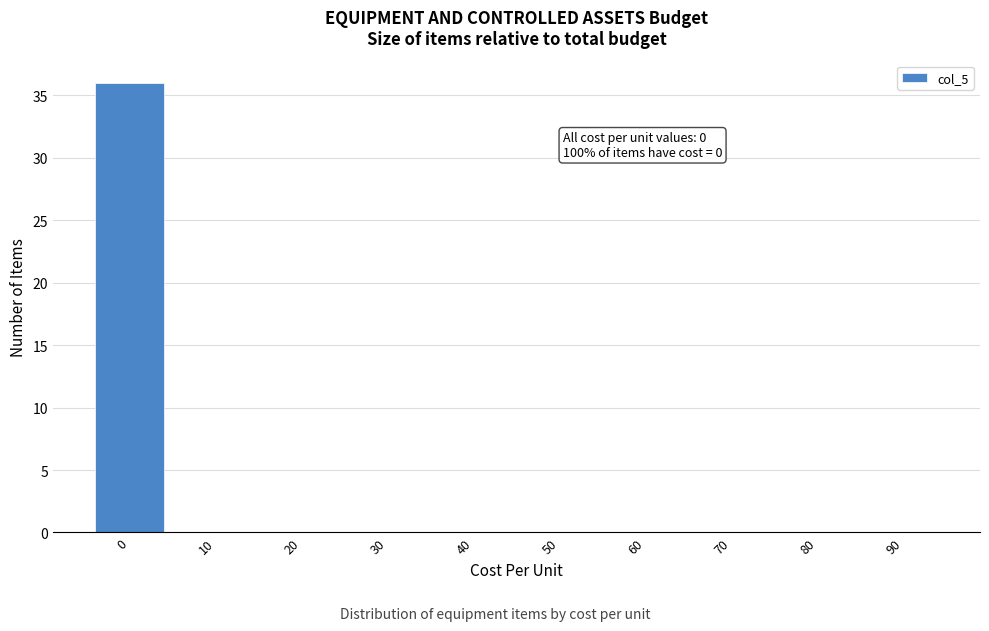

Reading right to left, list all the values displayed in this chart.

90=0	80=0	70=0	60=0	50=0	40=0	30=0	20=0	10=0	0=36